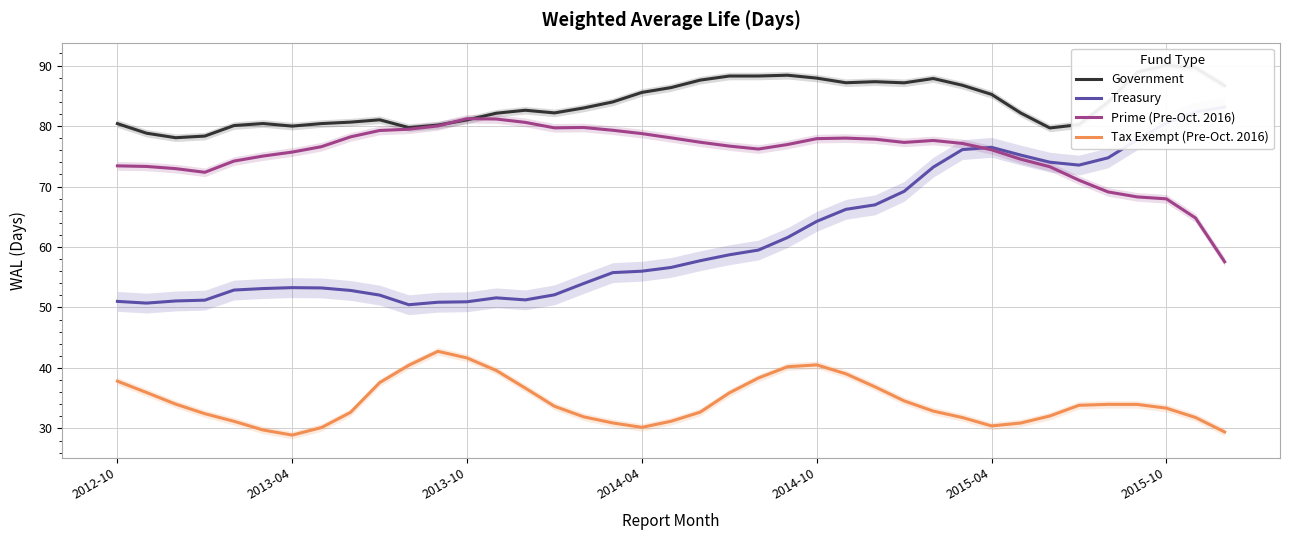

What is the sum of all Treasury values?

2402.2